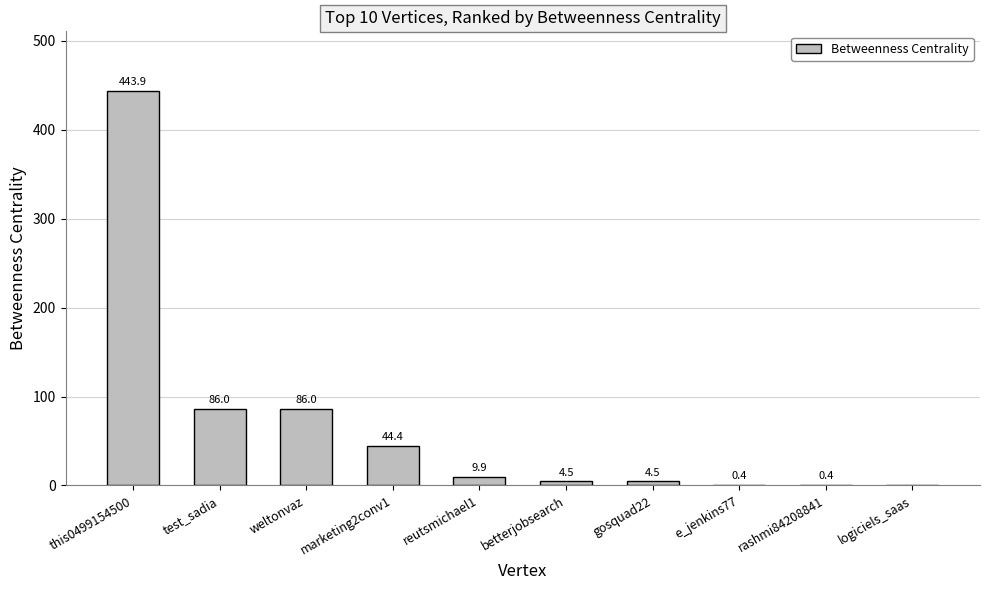

What is the change in value from weltonvaz to rashmi84208841?

-85.6